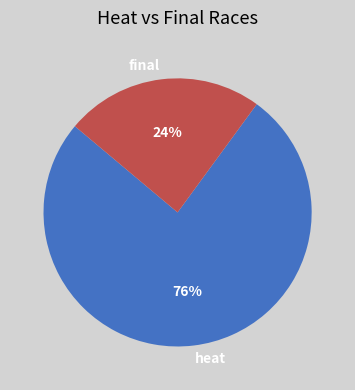

Which category accounts for the majority?

heat